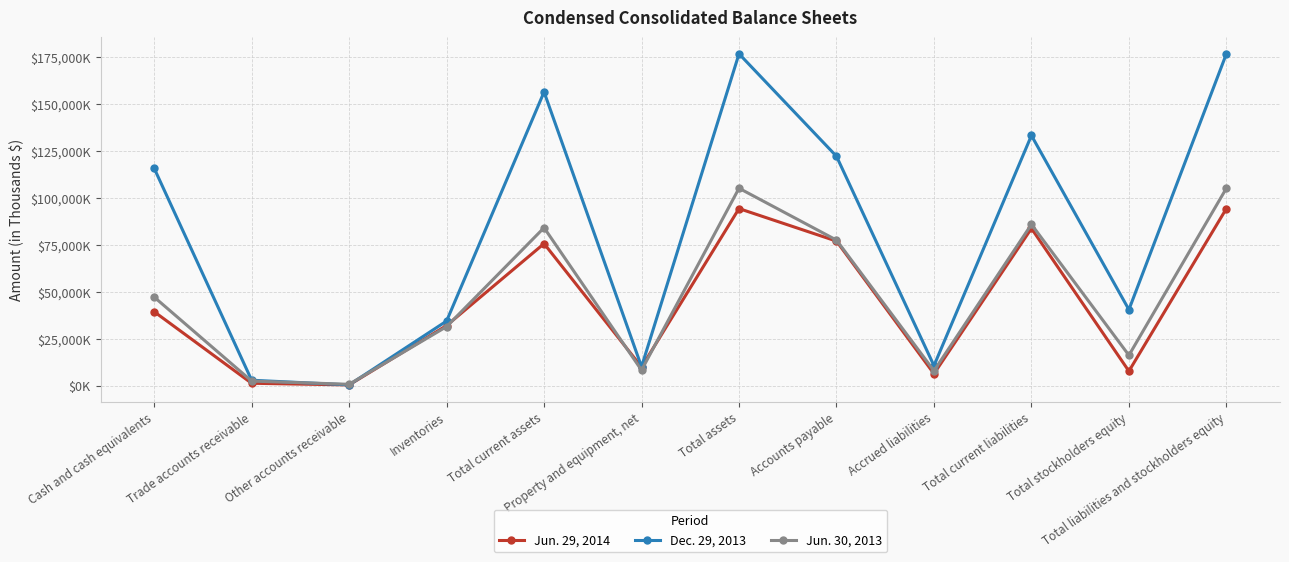

Which series has the largest range (max minus min)?

Dec. 29, 2013